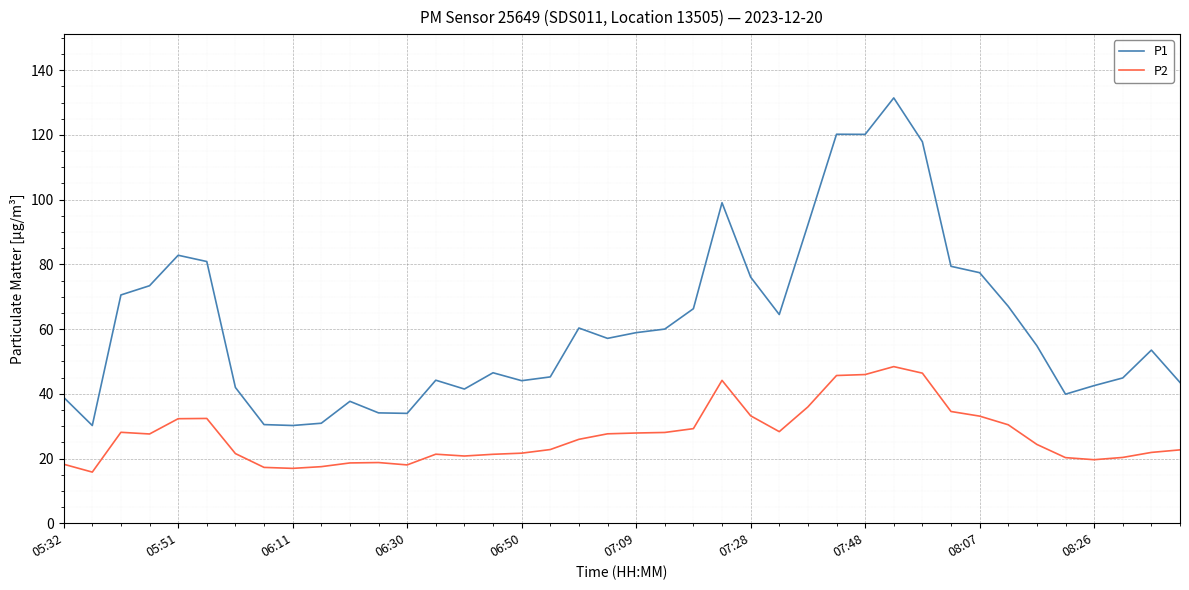

True or false: P2 and P1 intersect in this chart.

False